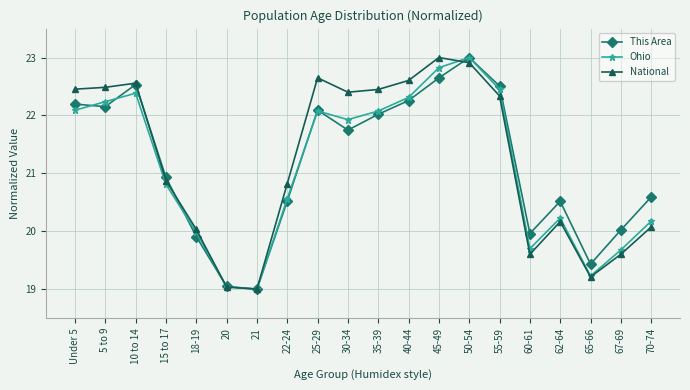

How many categories are shown in the chart?

20